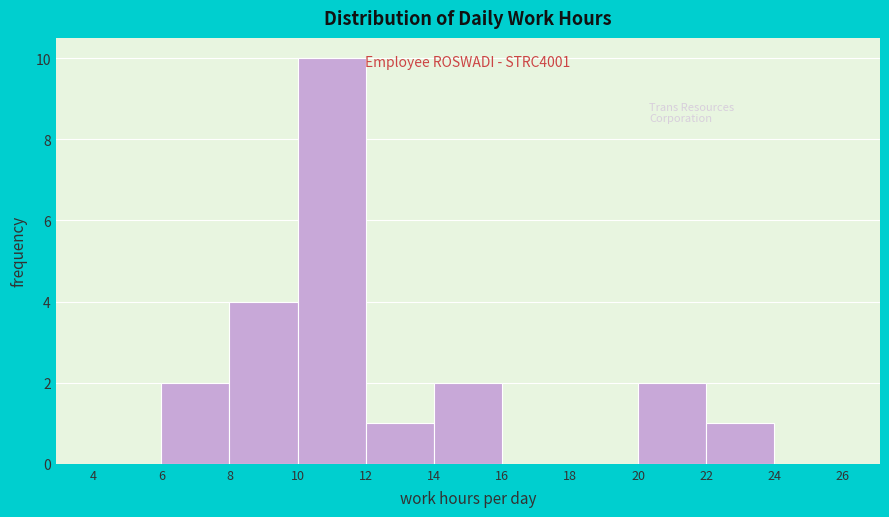

Which range on the x-axis has the tallest bar?

10 to 12